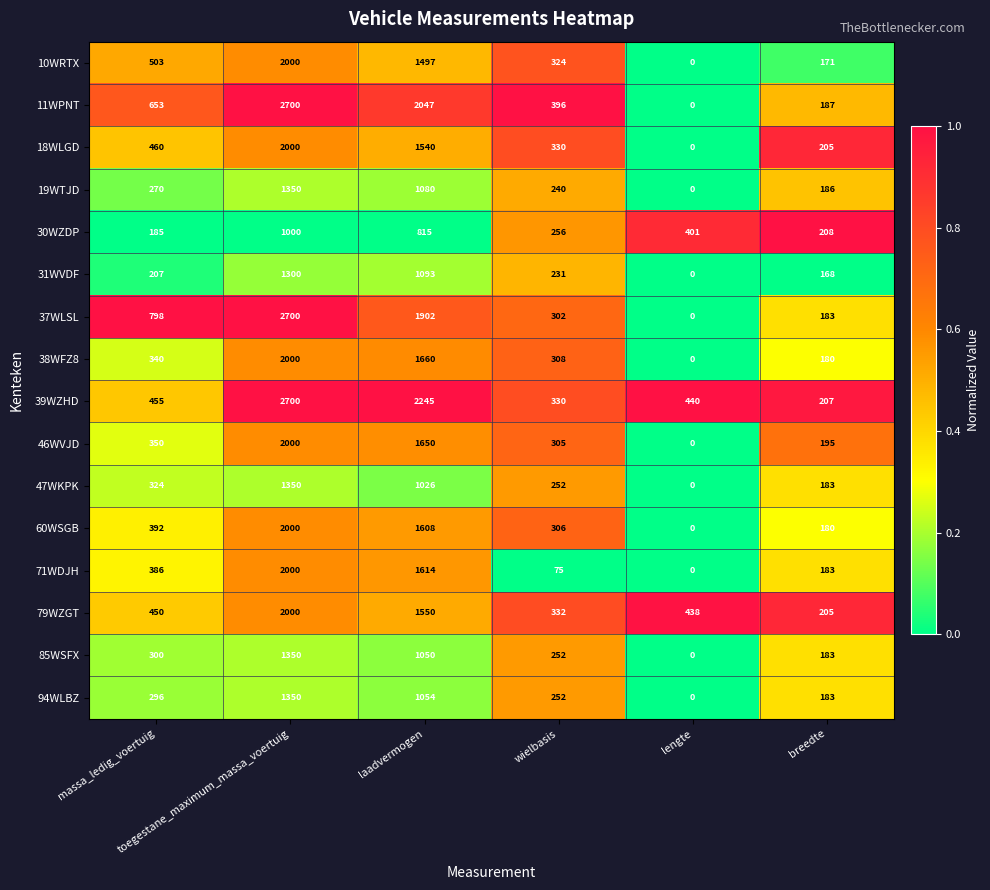

What is the greatest value displayed?

2700